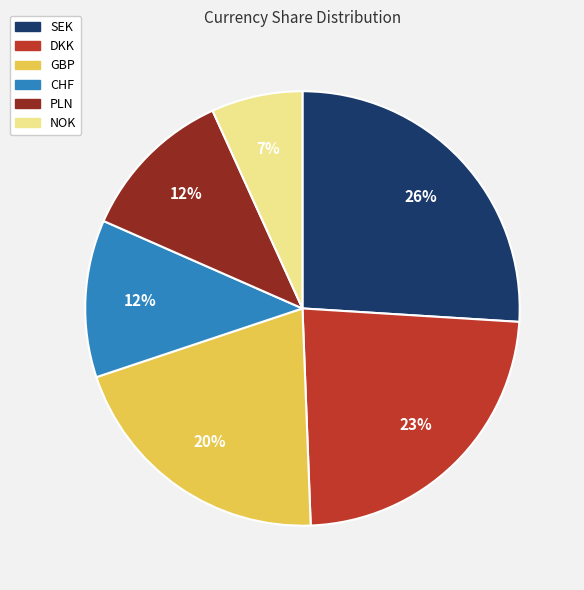

Is the sum of DKK and PLN greater than half?

No